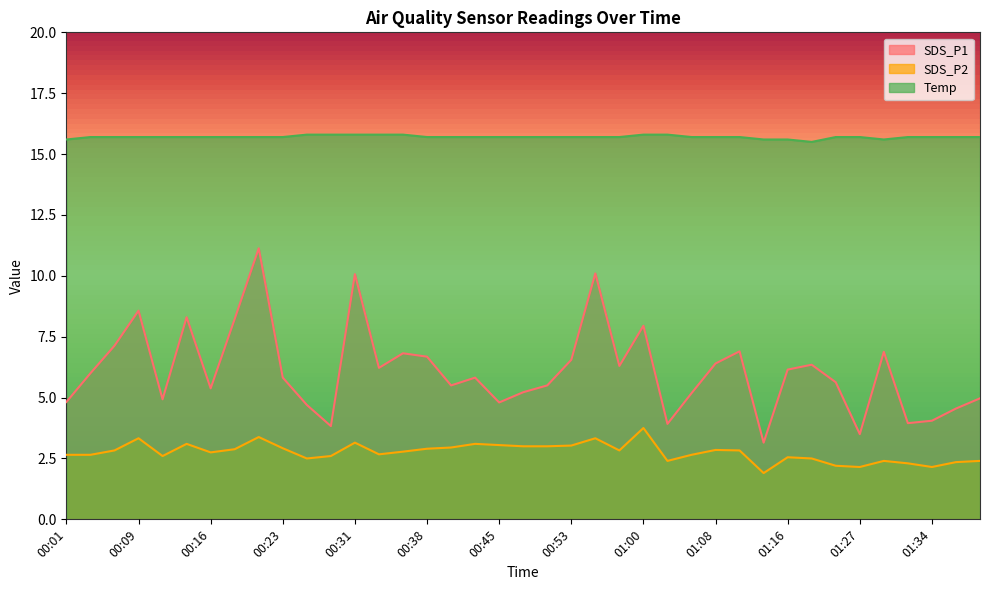

What is the maximum value shown in the chart?

15.8